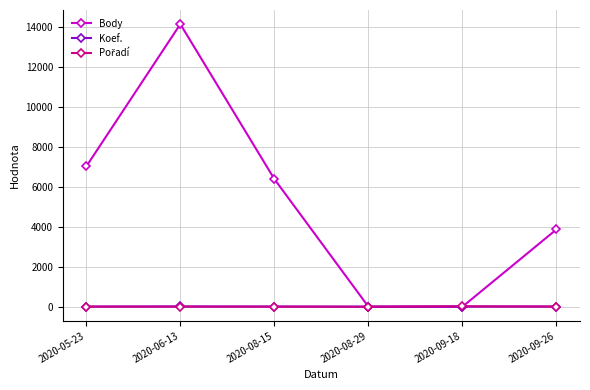

Where is the first local maximum for Body?

2020-06-13